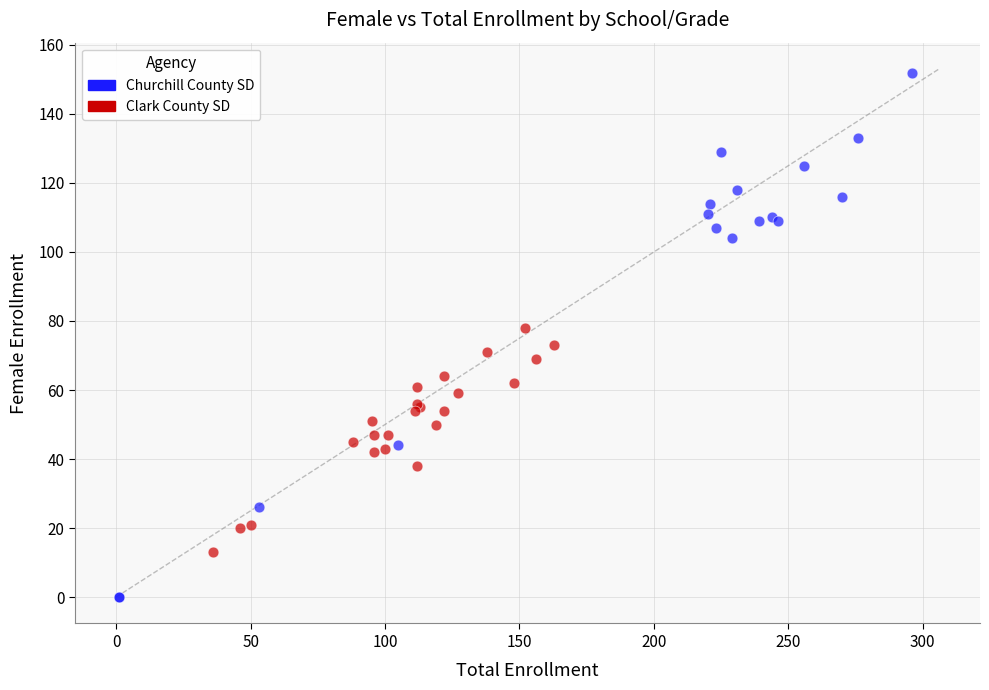

Which series reaches the maximum Y coordinate?

Churchill County SD